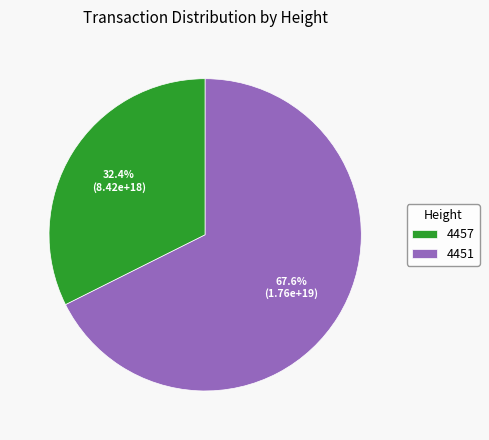

Which slice is the smallest?

4457